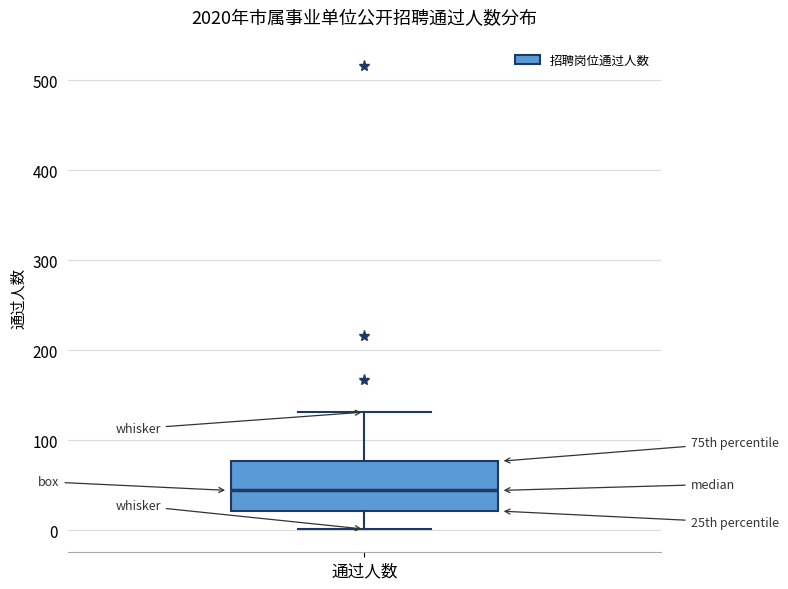

Transcribe this box plot: give where the median line is, the range the box spans, and where the two whiskers end, as read against the y-axis. The values are not printed on the chart, so give them approximately, as read against the axis.

median 40, box 20 to 80, whiskers 0 to 130